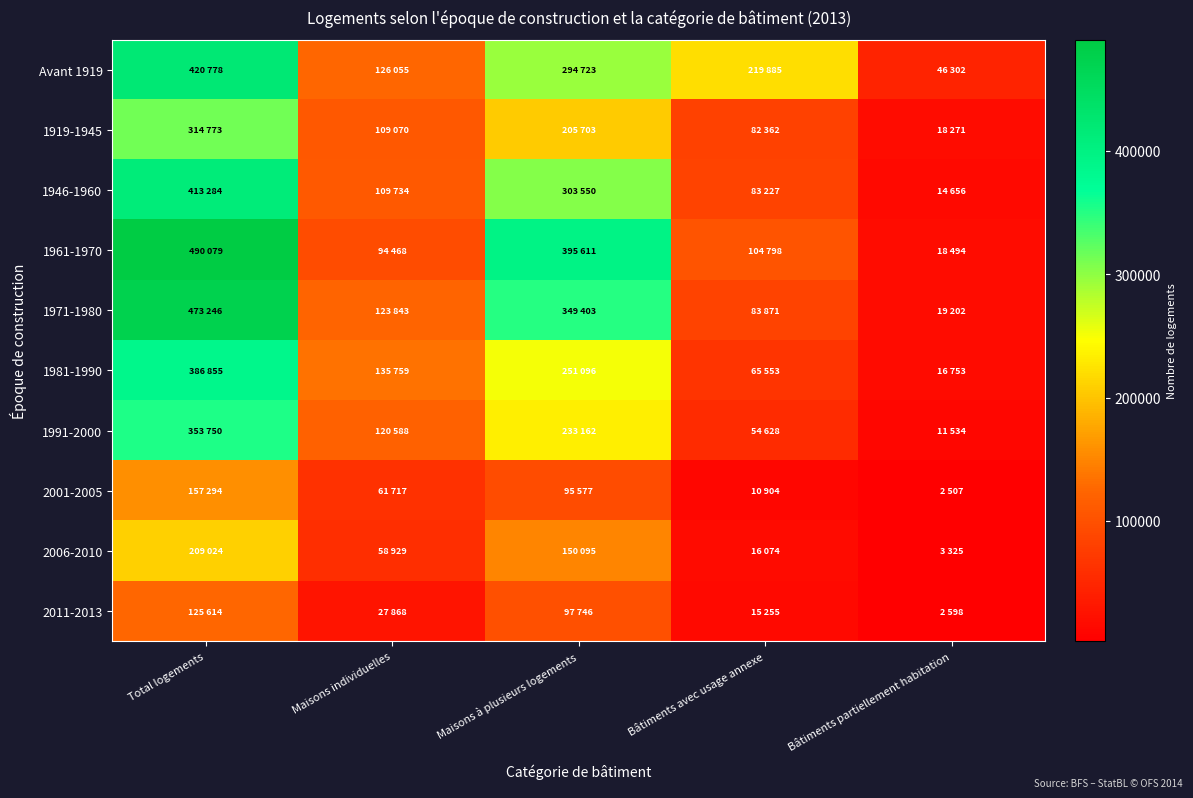

List the series in order of their peak value, lowest first.

2011-2013, 2001-2005, 2006-2010, 1919-1945, 1991-2000, 1981-1990, 1946-1960, Avant 1919, 1971-1980, 1961-1970